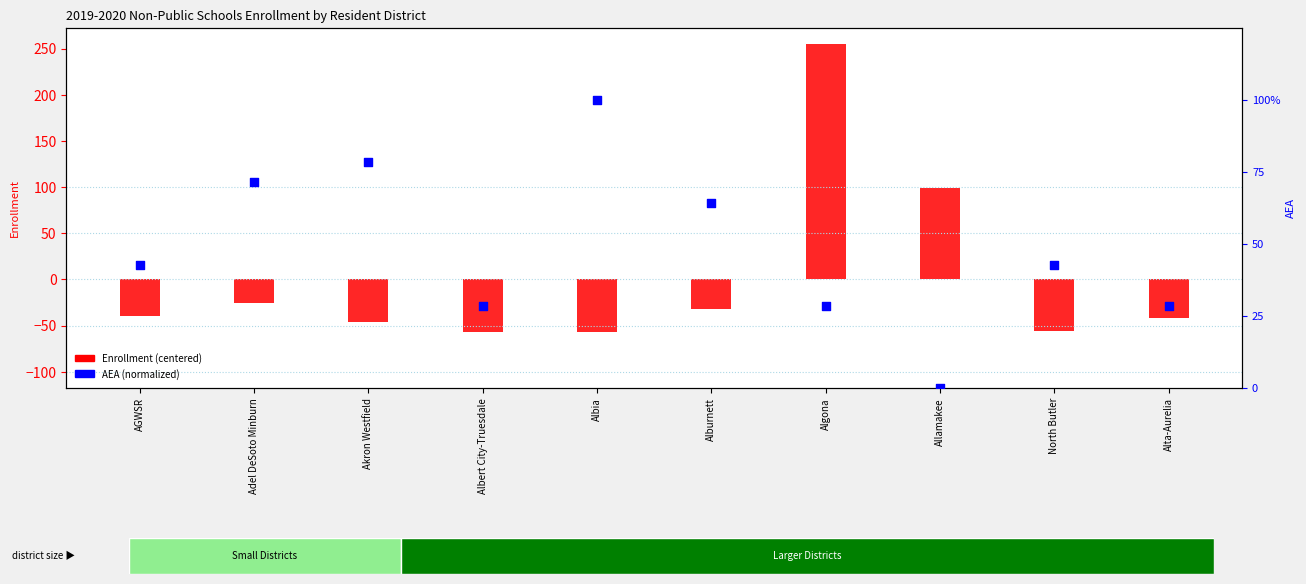

What is the total value across all series at Algona?

283.1